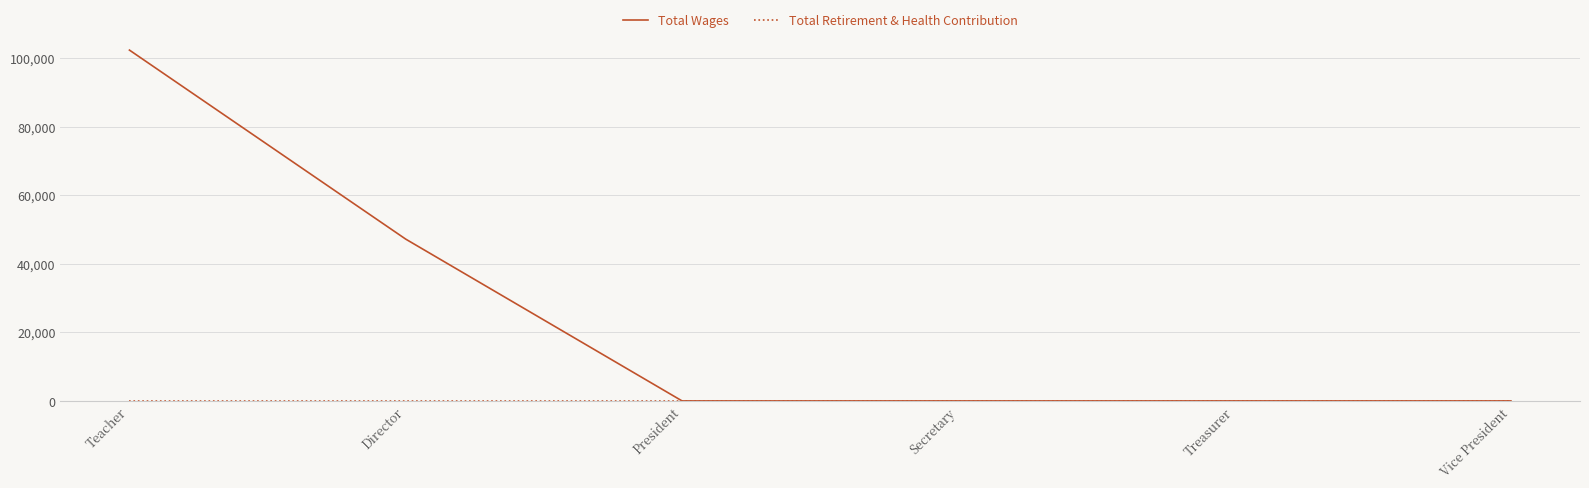

What is the difference between the second highest and second lowest values in the Total Wages series?

47190